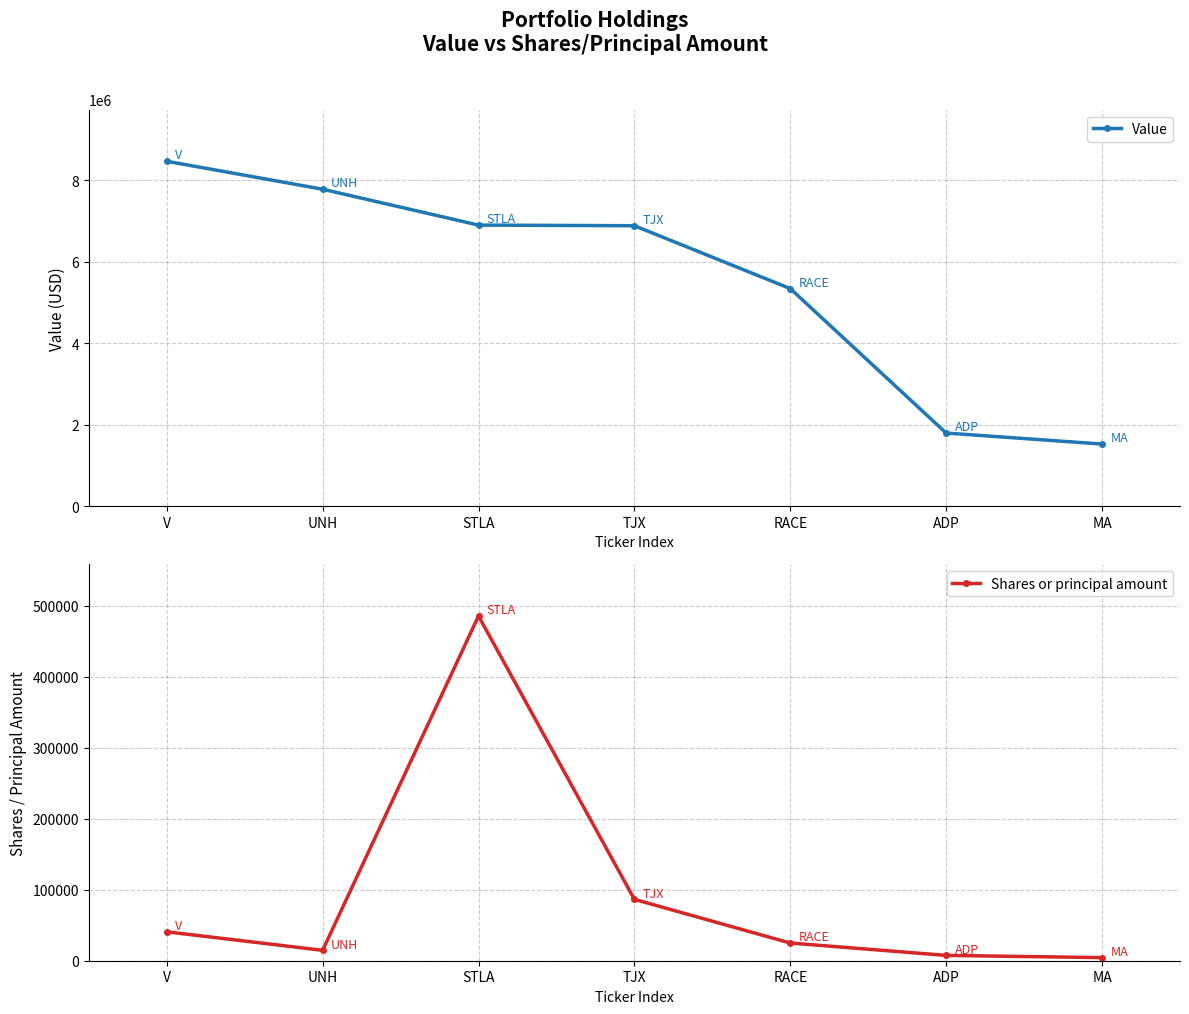

What is the label of the 2nd point from the left?

UNH